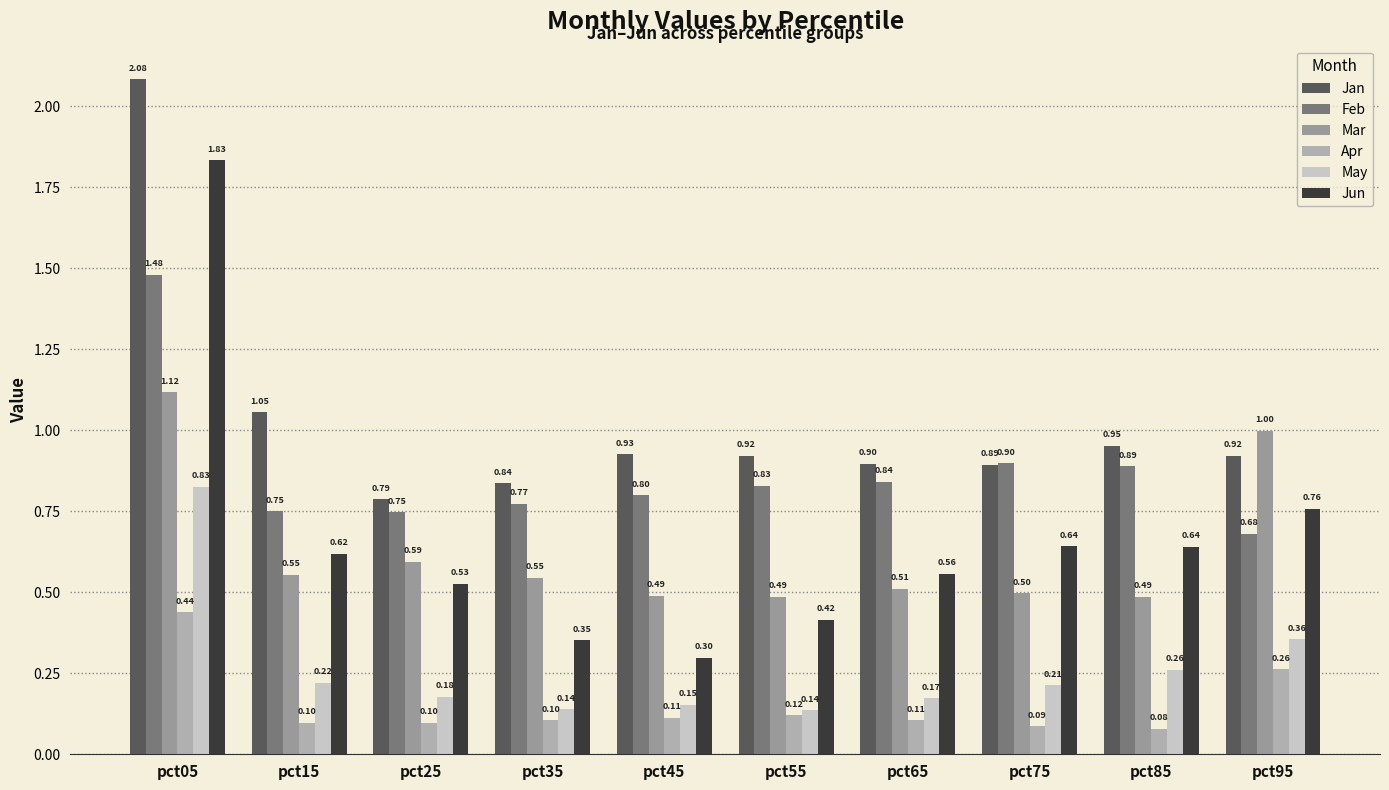

What is the sum of all May values?

2.7